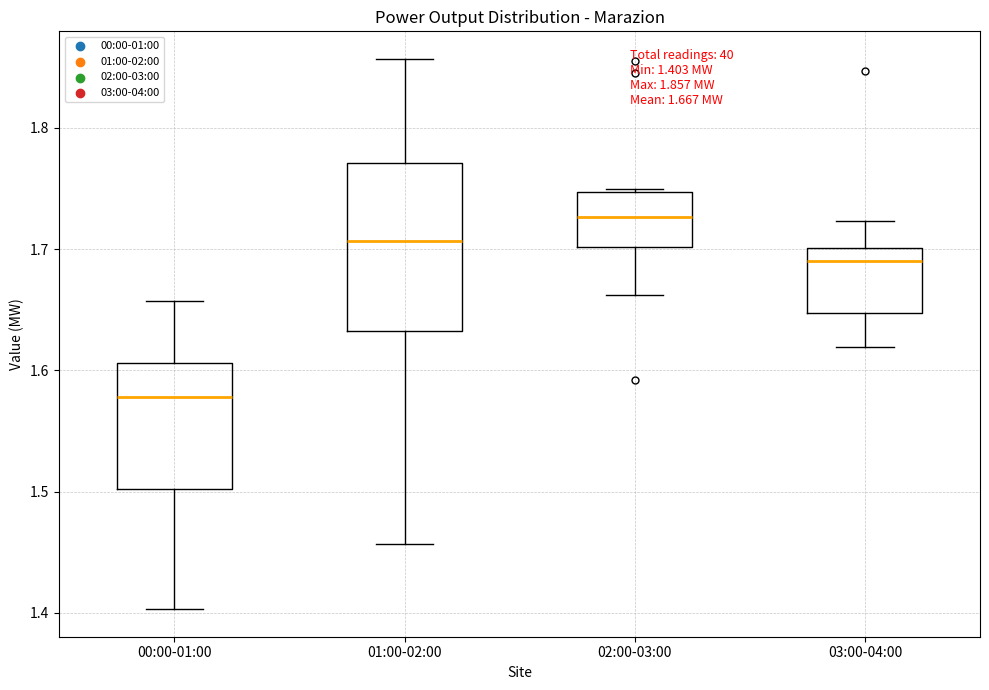

Which box has the lowest median line?

00:00-01:00